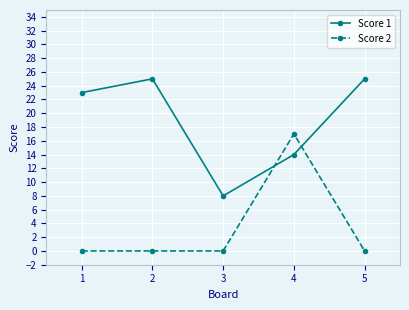

Is the value of Score 2 at 2 greater than the value of Score 1 at 1?

No